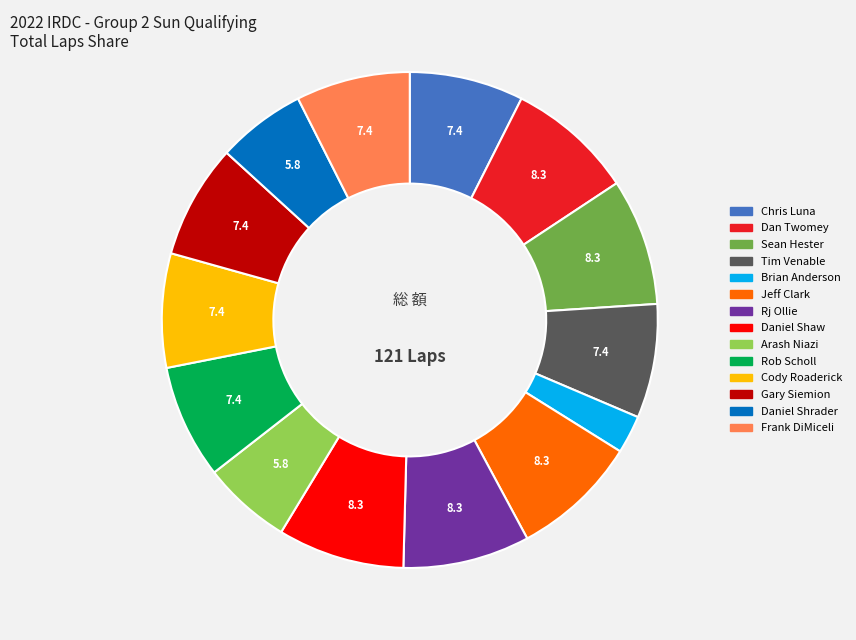

Which category has the smallest portion of the pie?

Brian Anderson